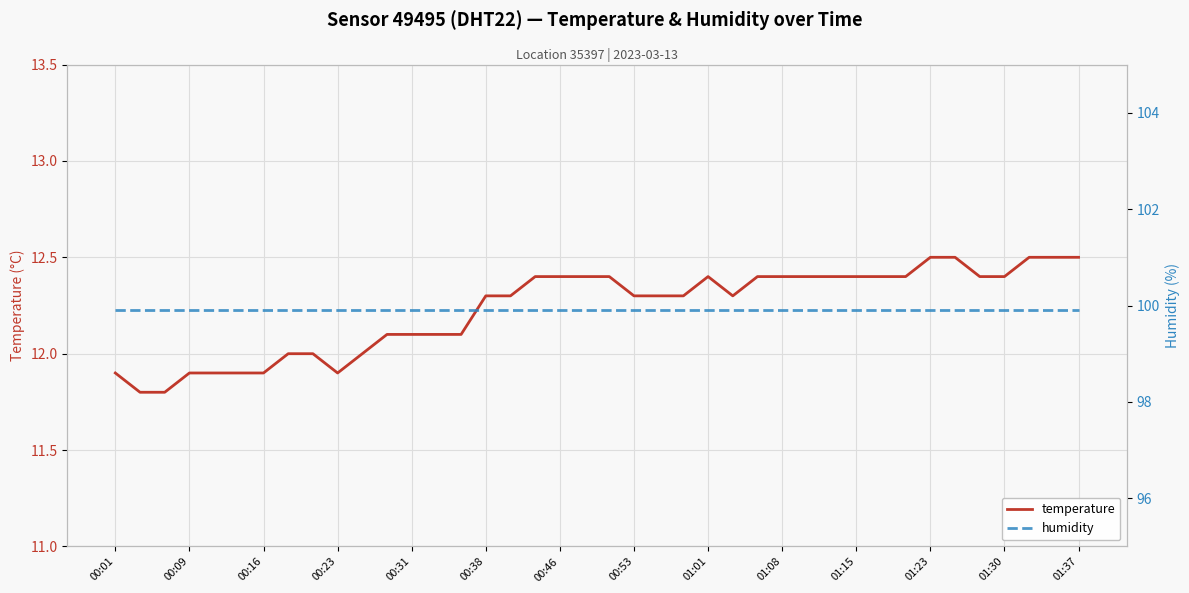

Which has a higher value, 31 or 25?

31